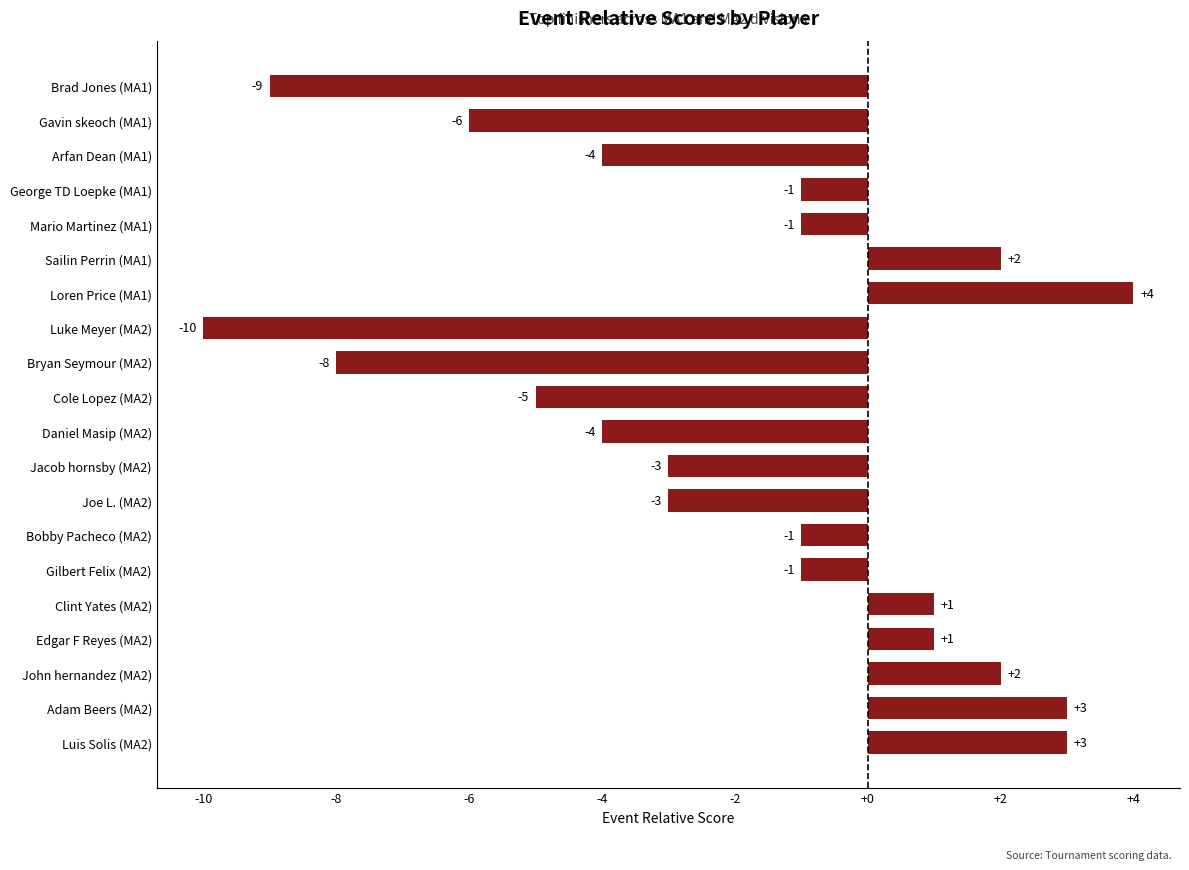

How many values are below -1?

9